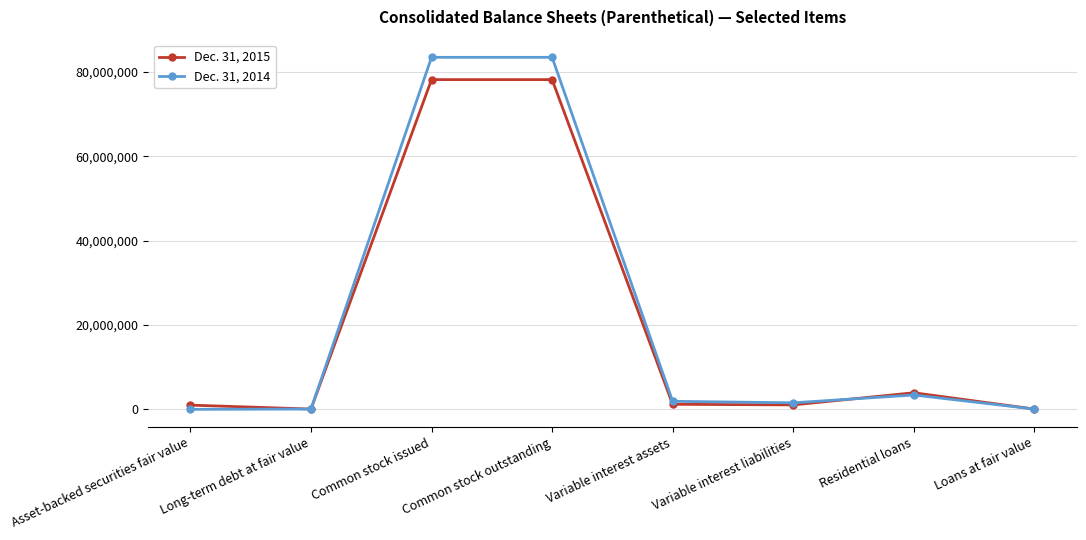

What is the total value across all series at Asset-backed securities fair value?

996820